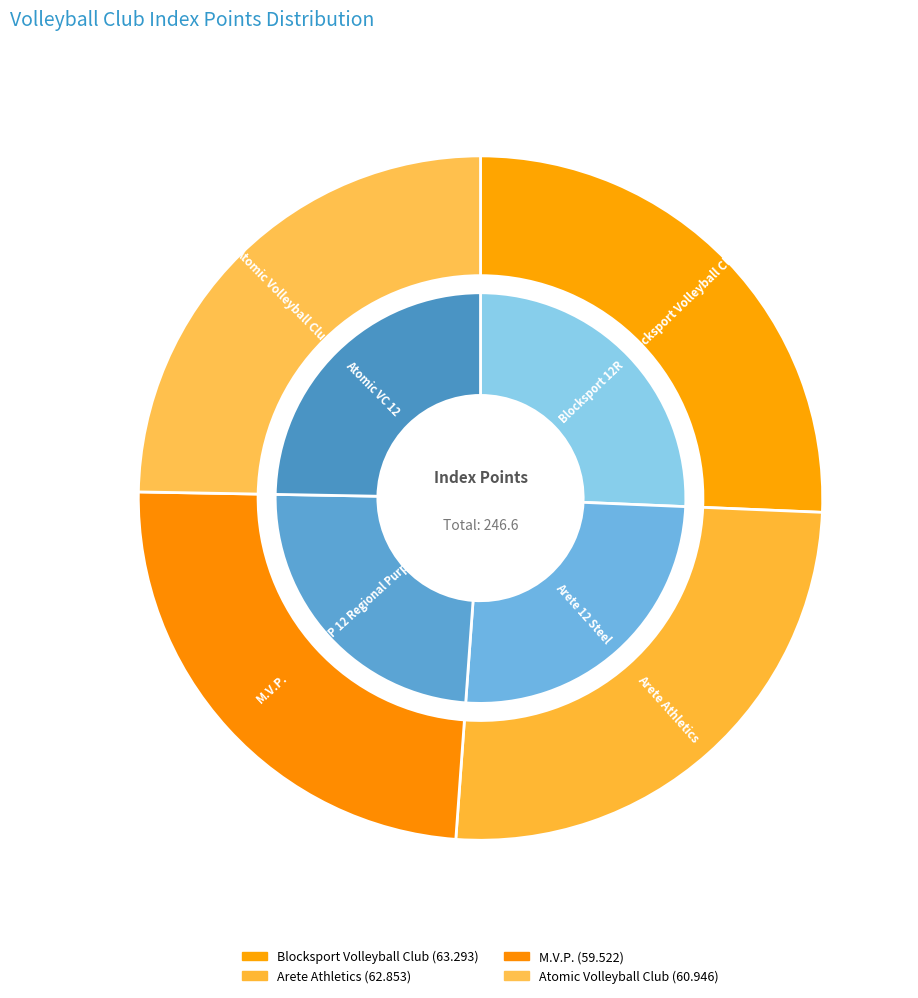

Is it true that Atomic Volleyball Club is 25% of the pie?

True